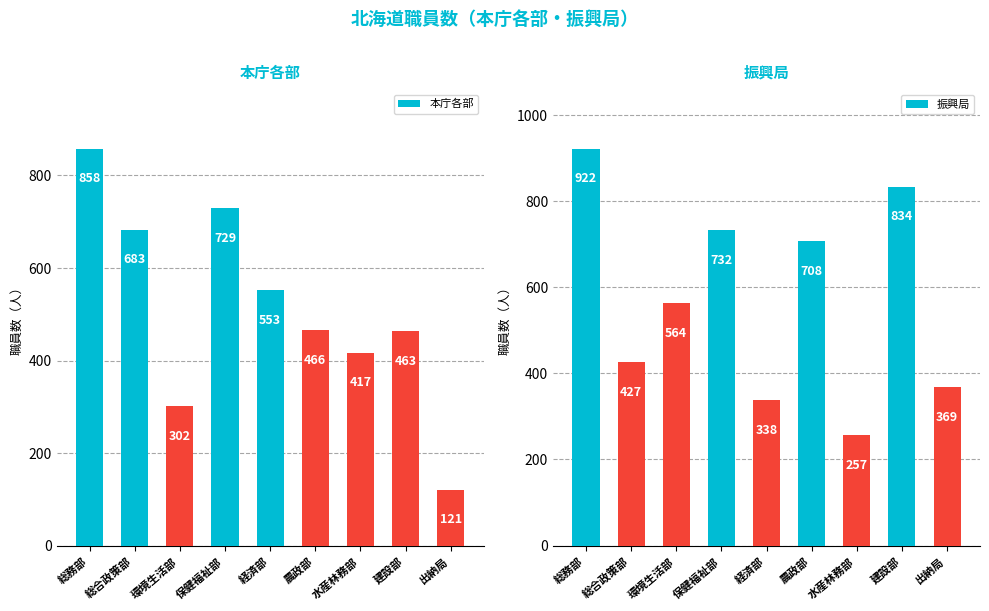

What is the label of the 2nd bar from the left?

総合政策部